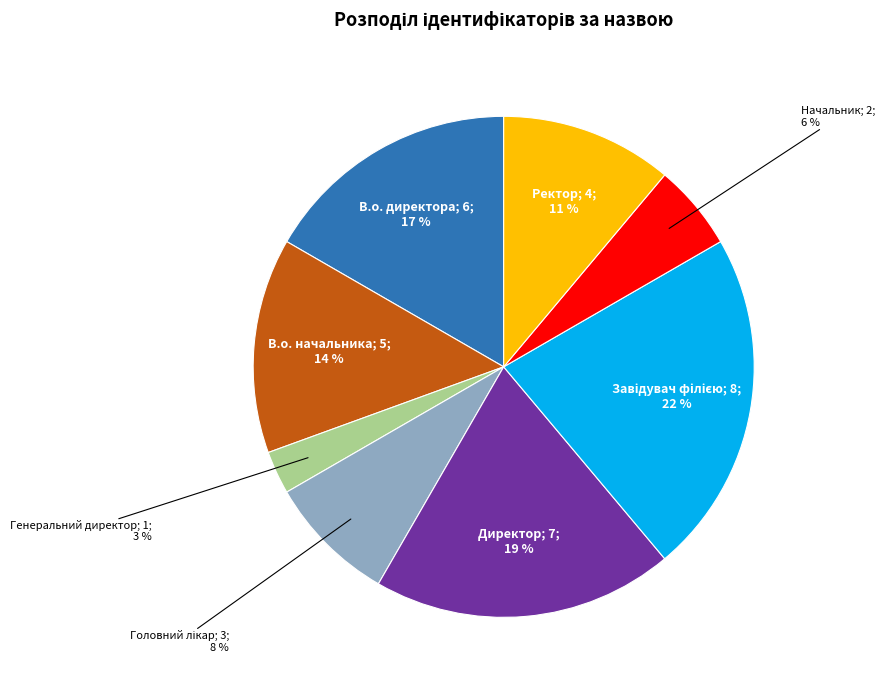

To the nearest percent, what is the difference between the largest and smallest slice percentages?

19%